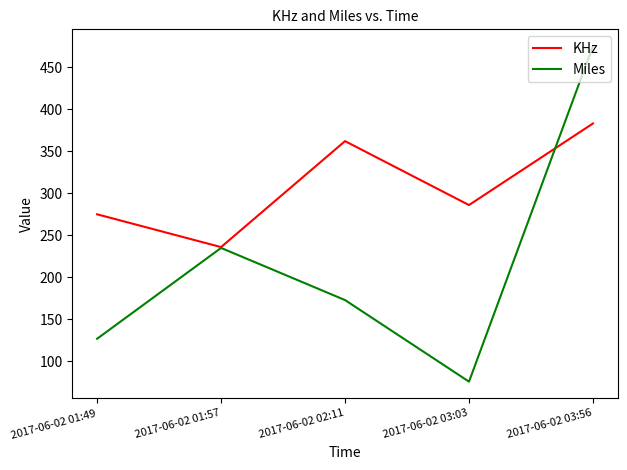

Is it true that KHz equals 164 at 2017-06-02 01:49?

False